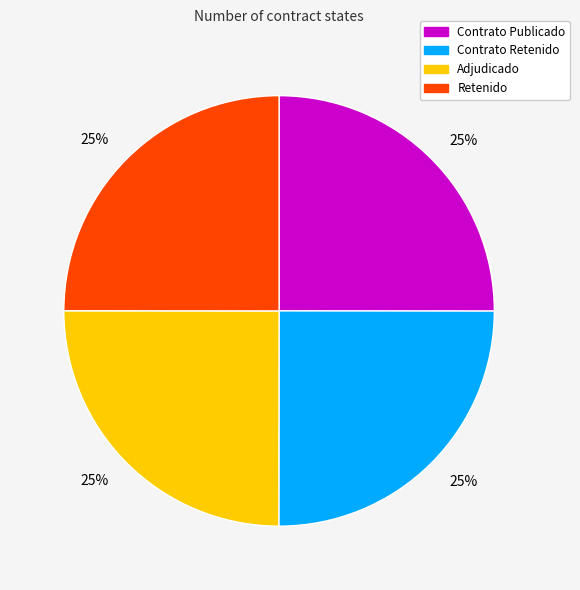

Is there any slice that represents more than half of the pie?

No